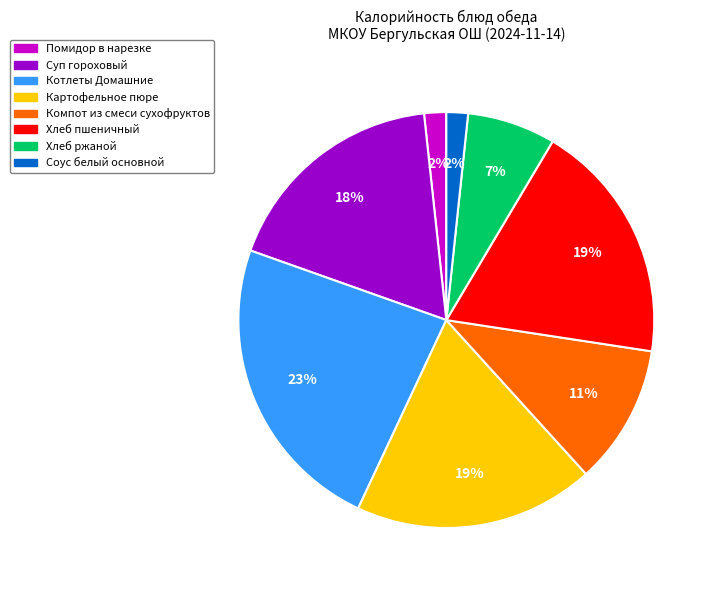

To the nearest percent, what percentage of the pie is Хлеб ржаной?

7%